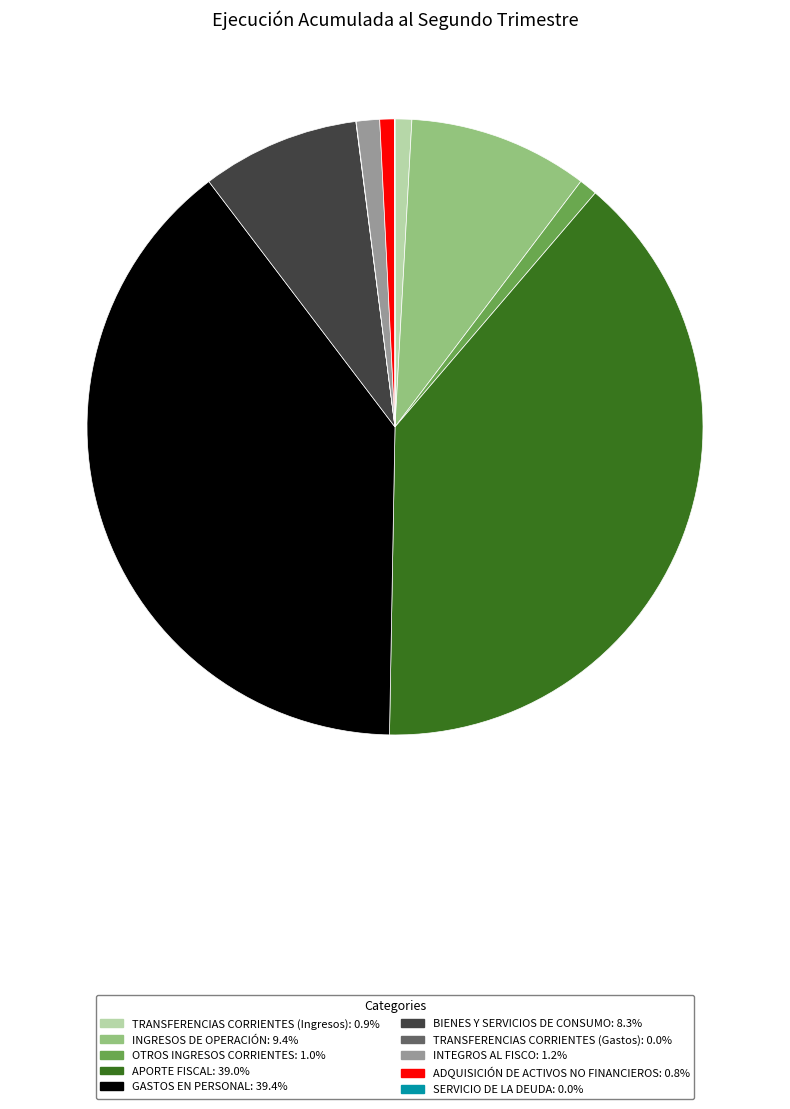

Do TRANSFERENCIAS CORRIENTES (Ingresos) and GASTOS EN PERSONAL together represent more than half of the pie?

No